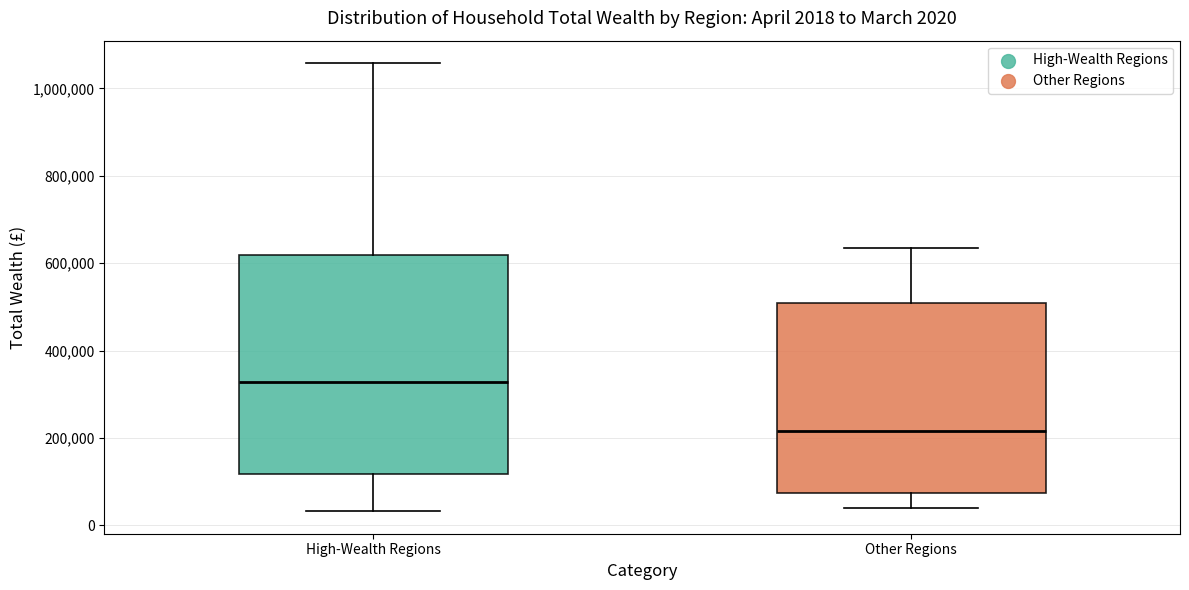

Comparing the boxes themselves (not the whiskers), which one is the tallest?

High-Wealth Regions